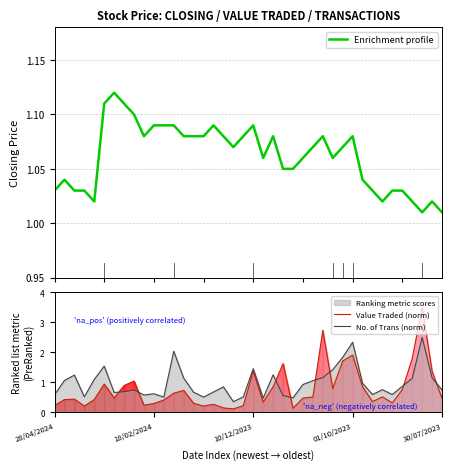

The value of Value Traded (norm) at 38 is 2.4. True or false?

False